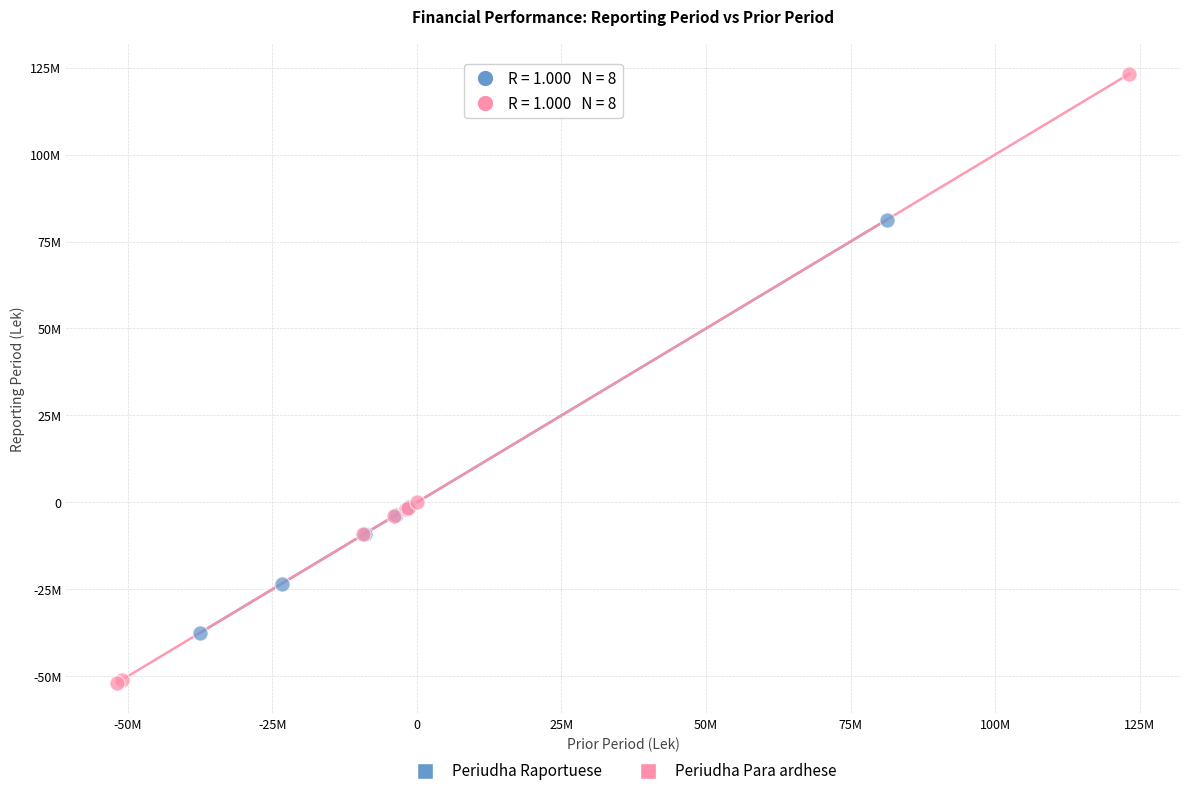

What are all the series names shown in the legend?

Periudha Raportuese, Periudha Para ardhese